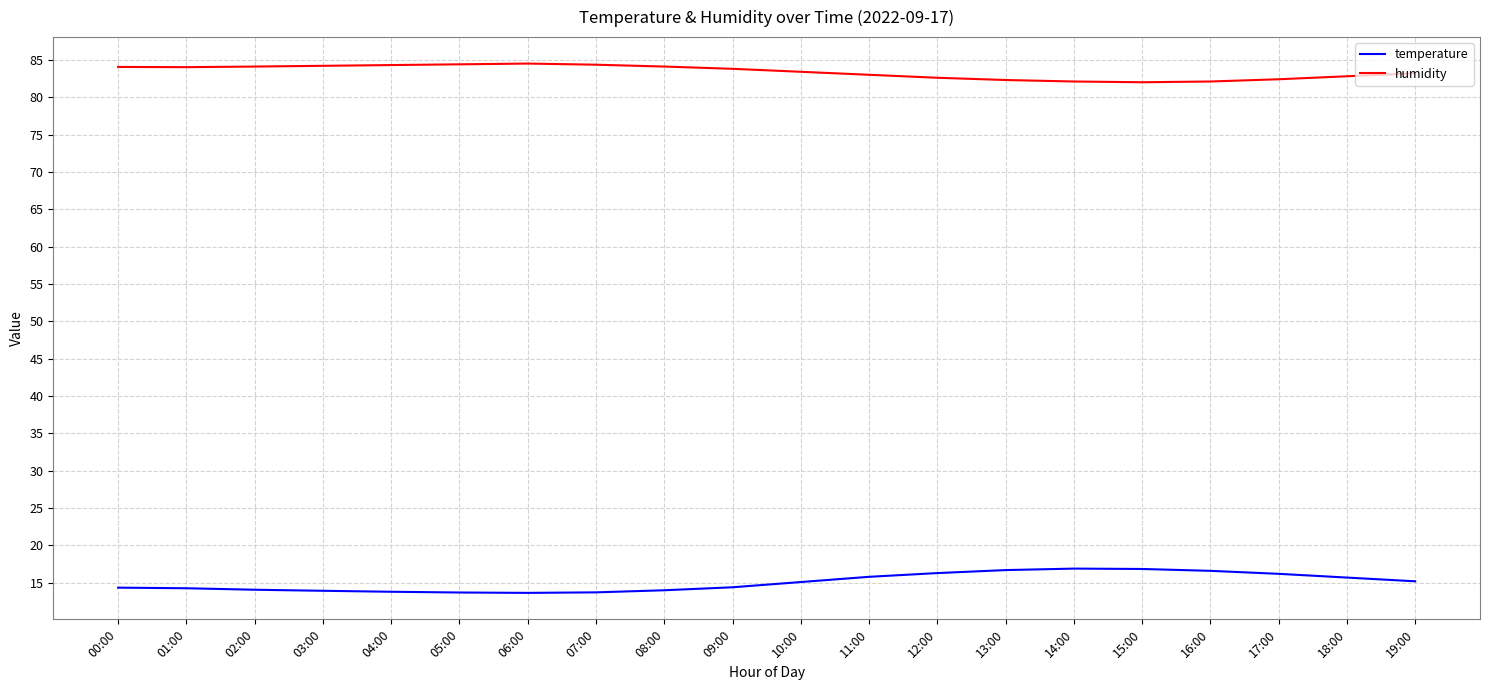

Is it true that humidity equals 138.6 at 09:00?

False